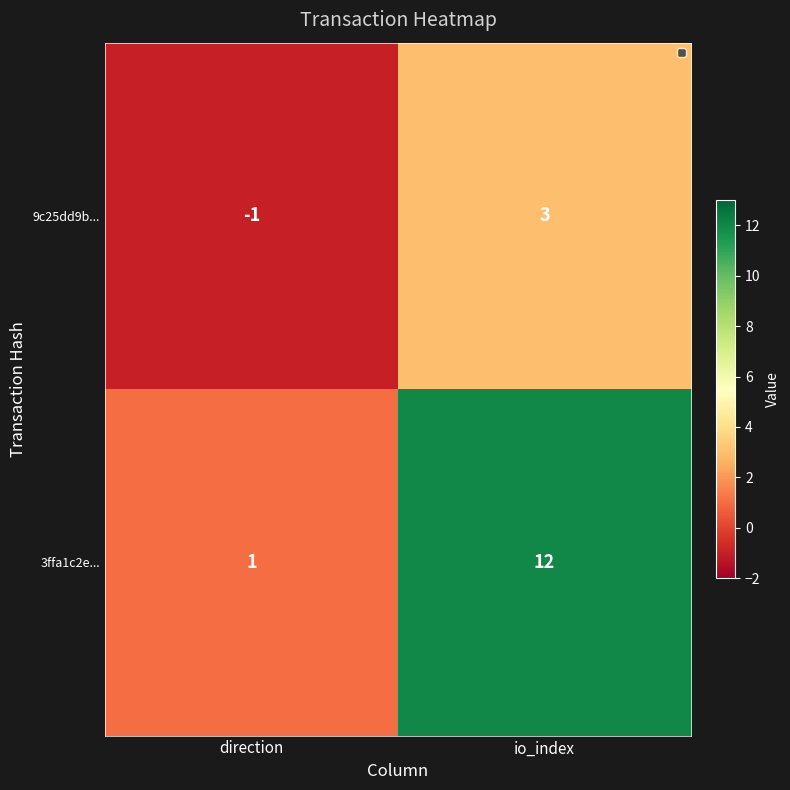

What is the difference between the 9c25dd9b... values at direction and io_index?

4